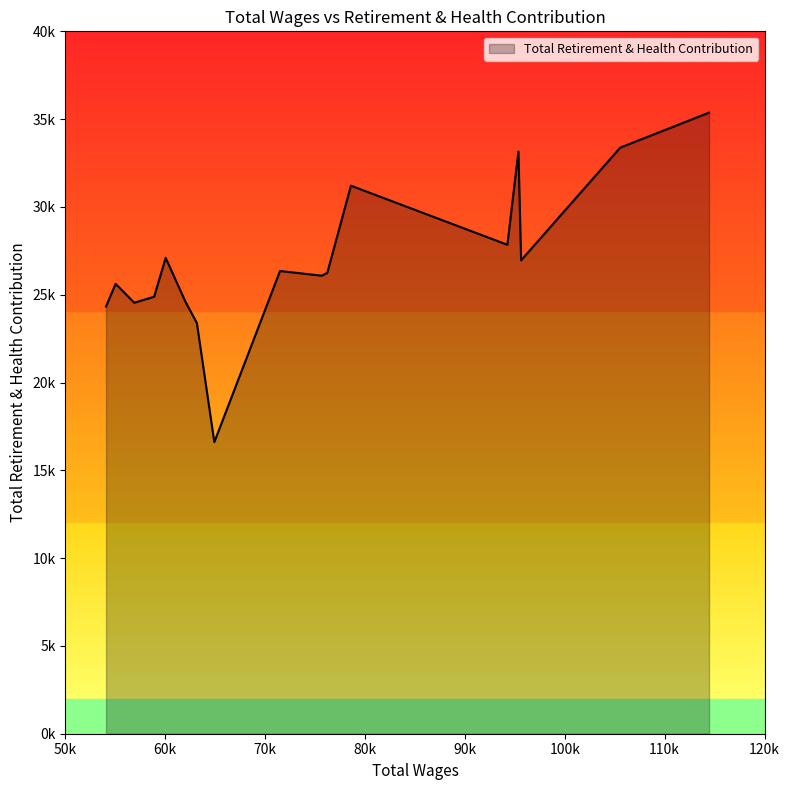

Which category has the lowest value across all series?

64908.0